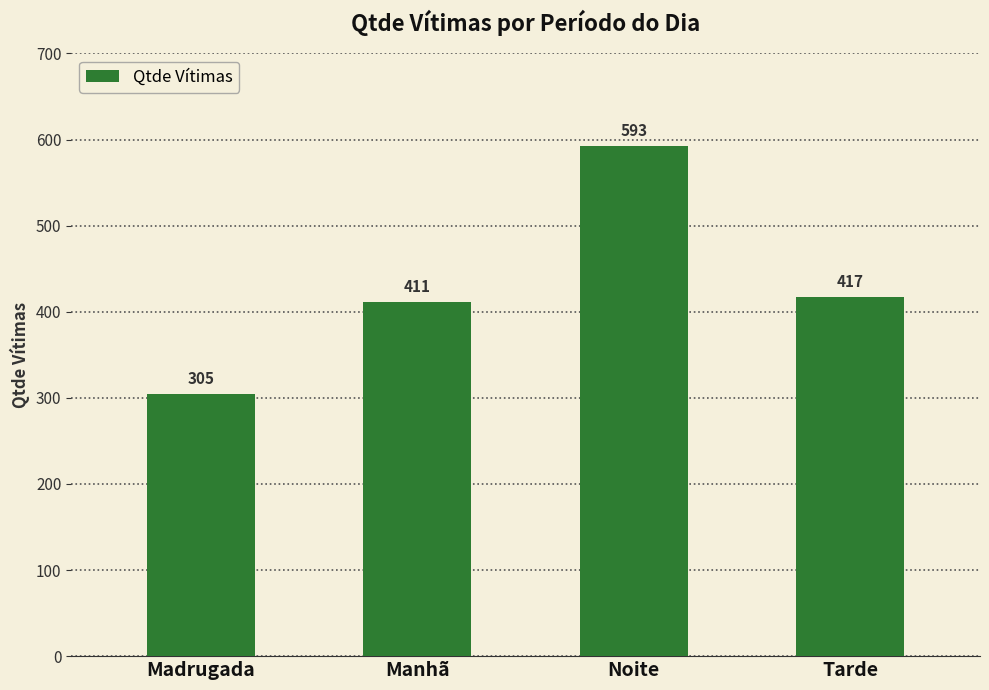

Rank the categories by value from highest to lowest.

Noite, Tarde, Manhã, Madrugada